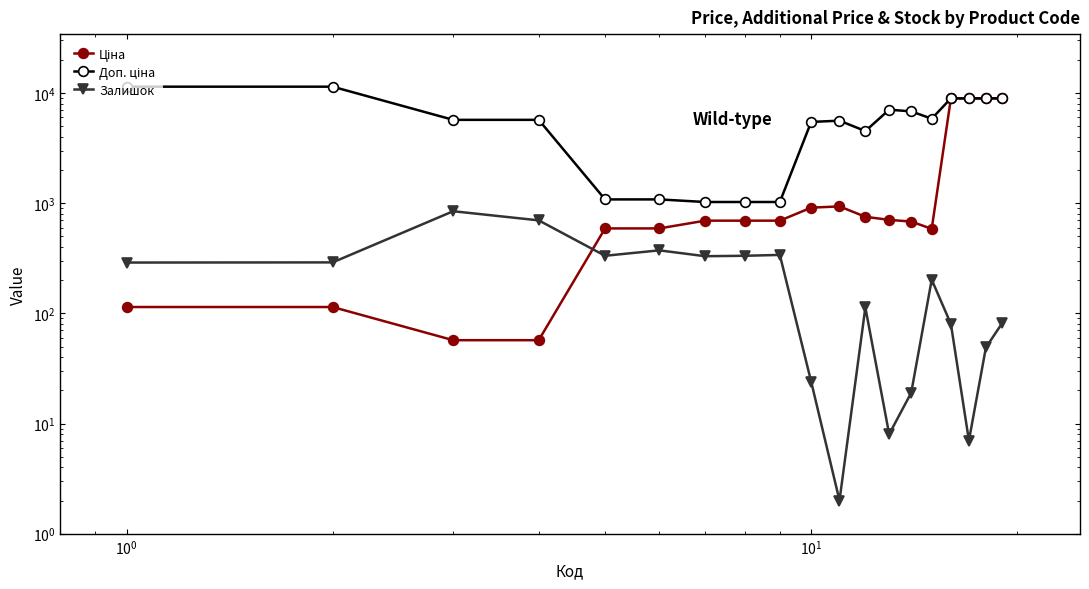

Is the value of Ціна at 9 greater than the value of Залишок at 8?

Yes